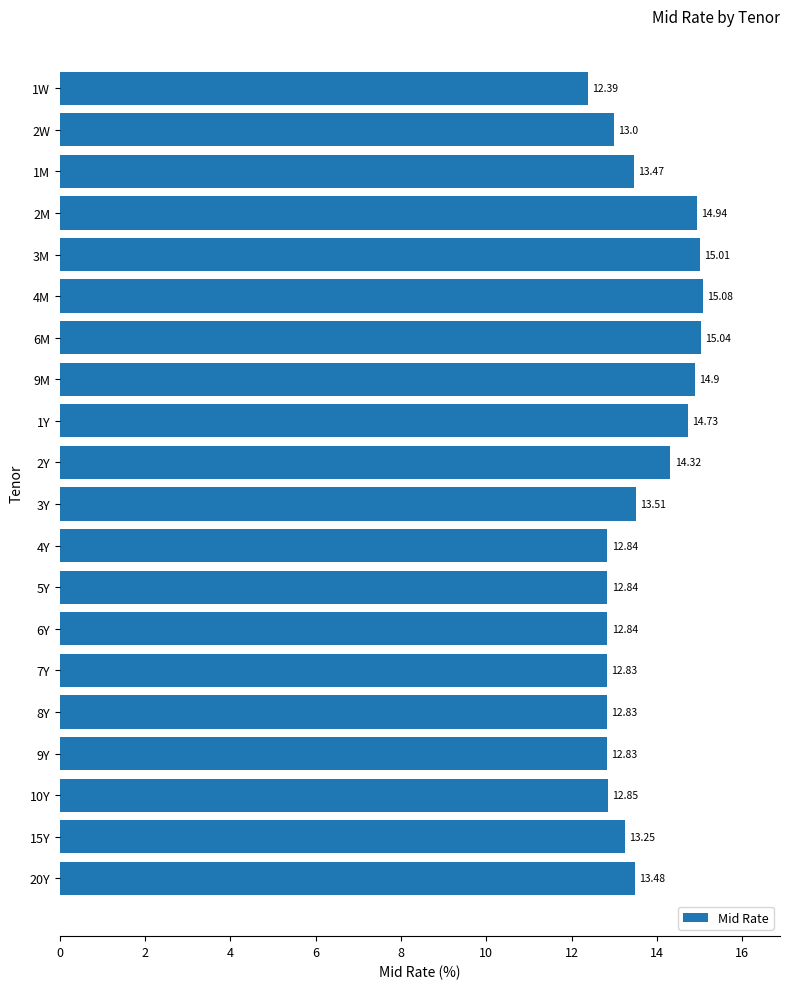

What is the difference between the values at 1M and 1Y?

1.3